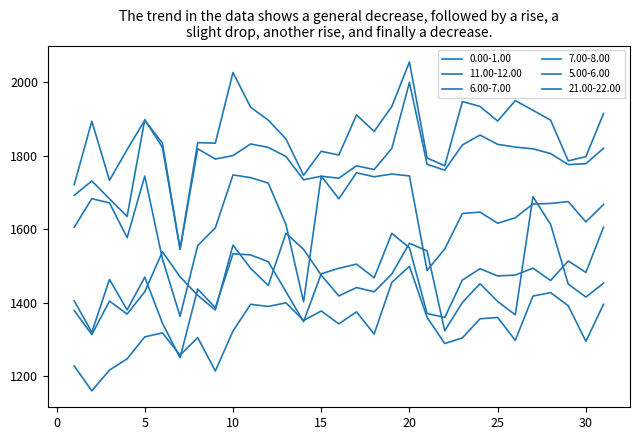

What is the value of the 6.00-7.00 point at the 14th from the left?

1348.5